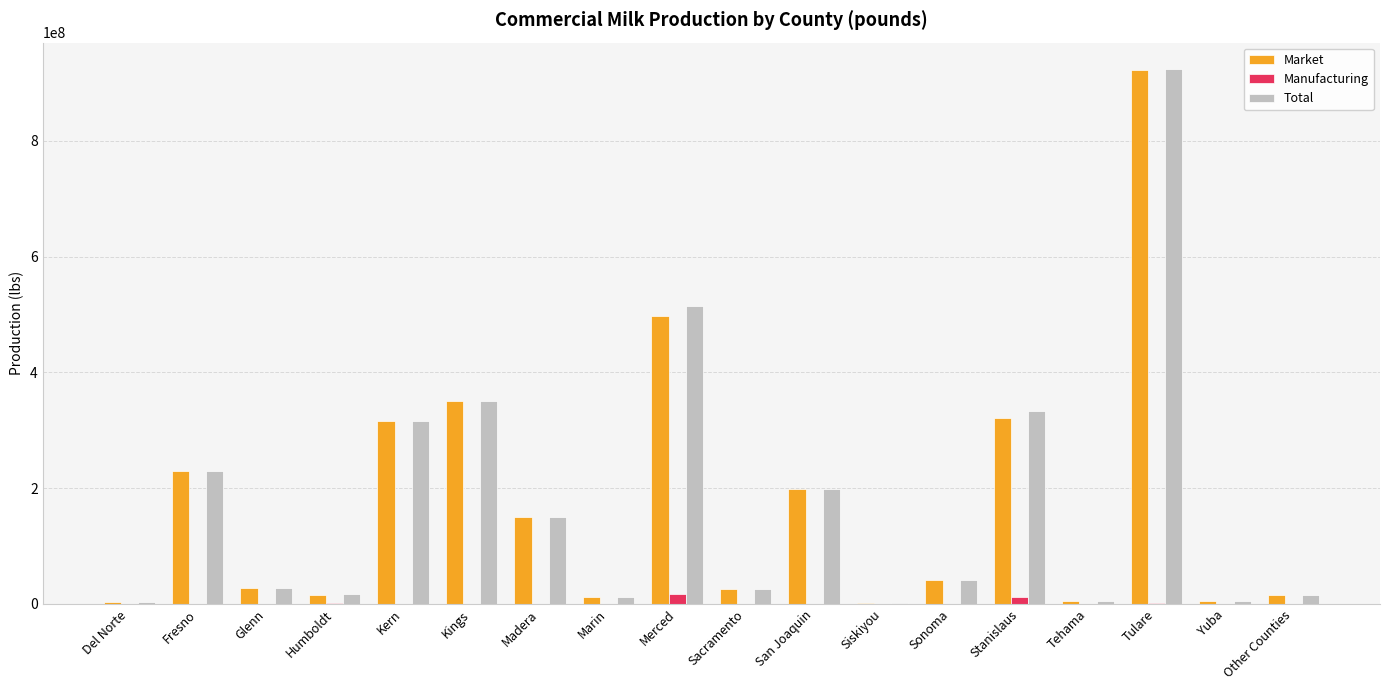

Does the chart contain stacked bars?

No